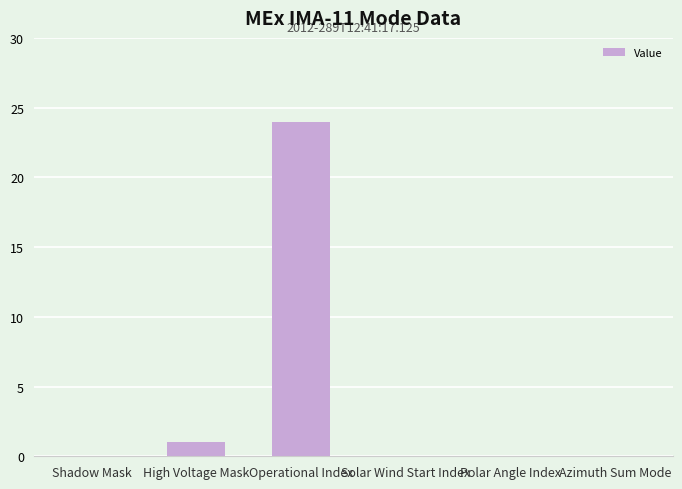

Where is the data nearest to the value 12?

High Voltage Mask